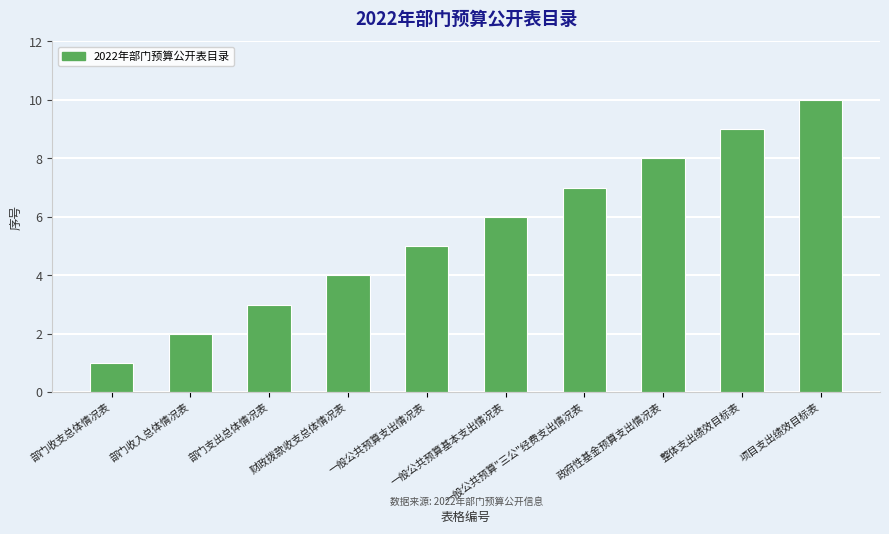

What is the minimum value shown in the chart?

1